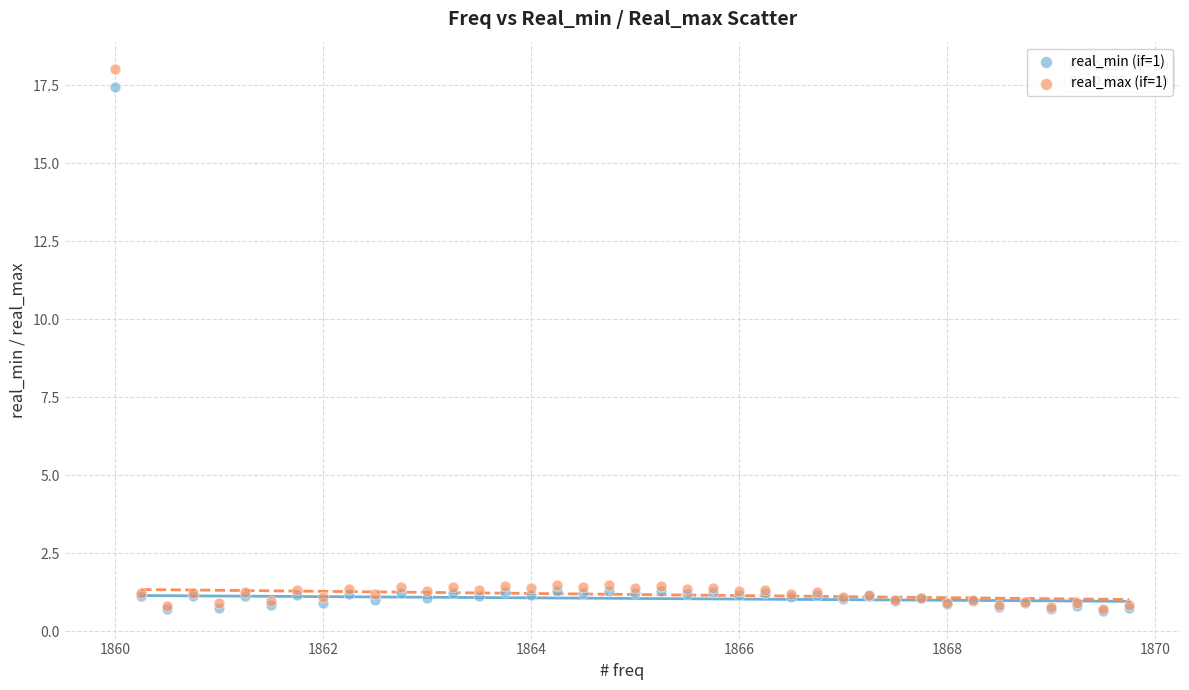

What are all the series names shown in the legend?

real_min (if=1), real_max (if=1)